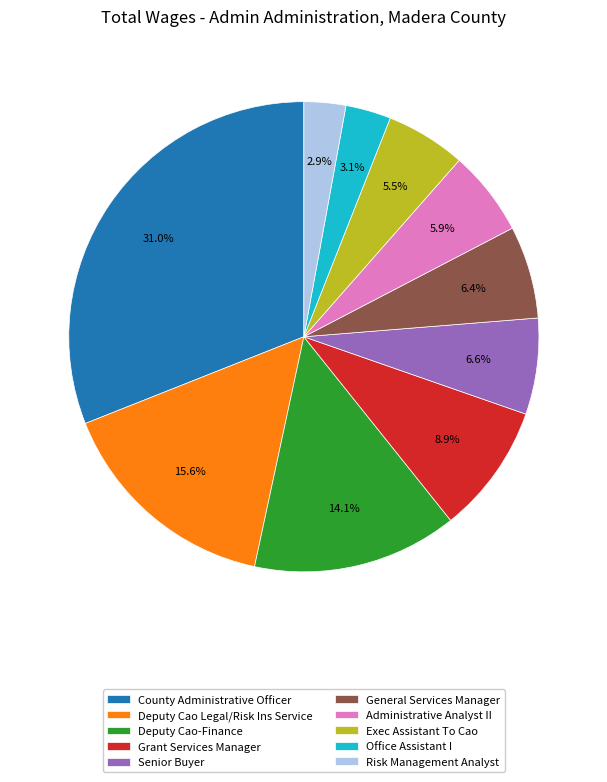

Does Deputy Cao-Finance account for over 50% of the chart?

No